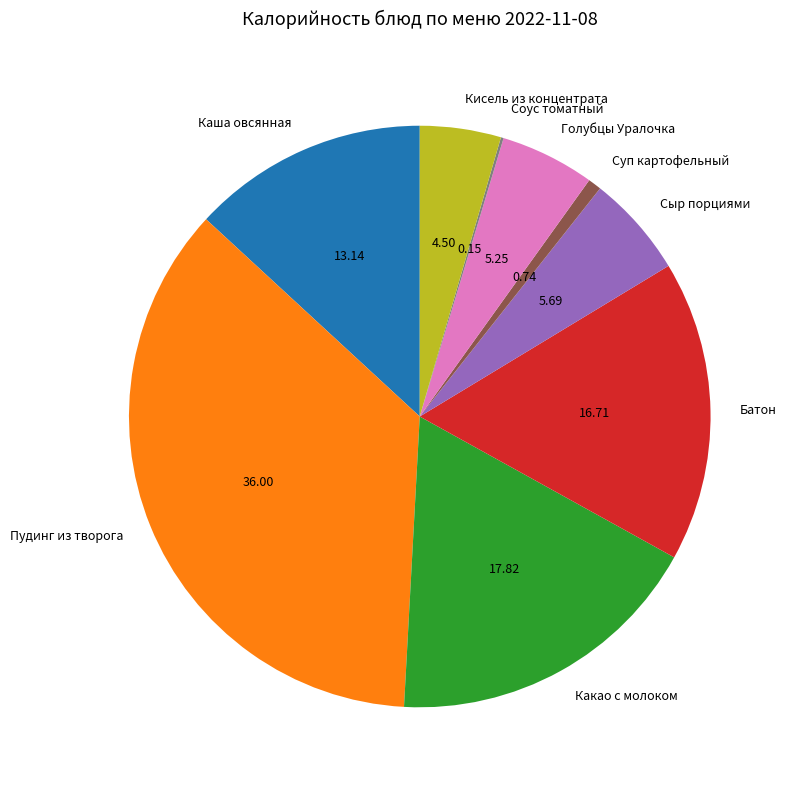

Approximately how many times larger is the value at Каша овсянная compared to Кисель из концентрата?

2.9